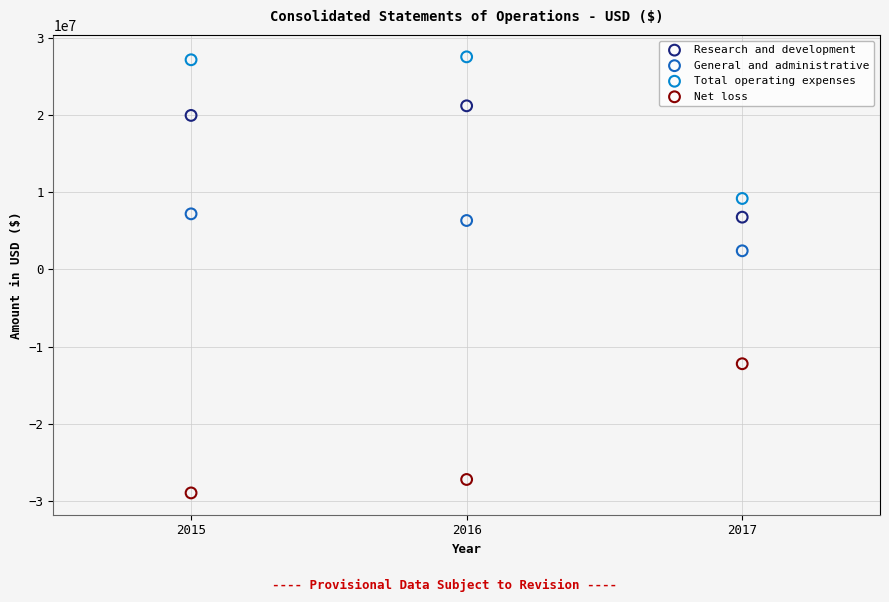

Across all data points, what is the average Y value?

4954380